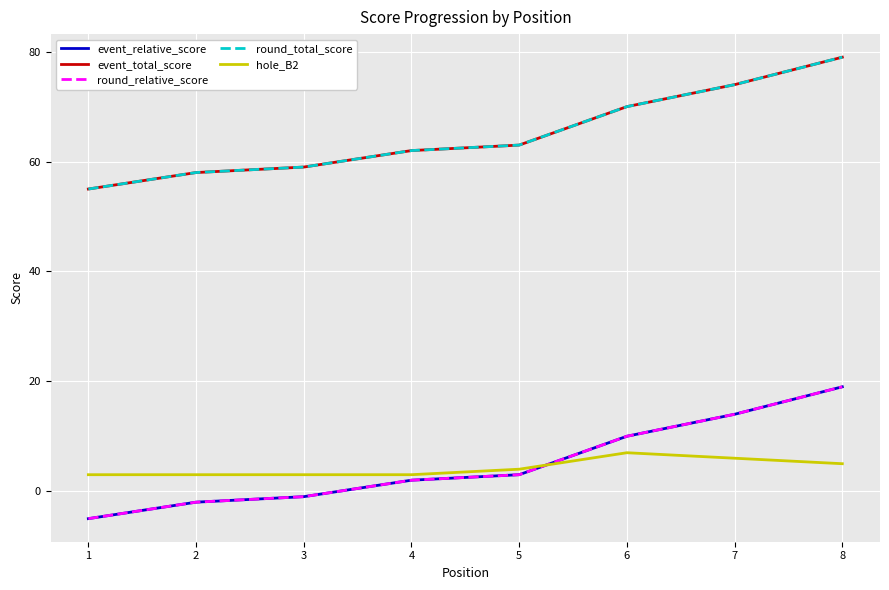

Does the chart display data point markers on the line(s)?

No